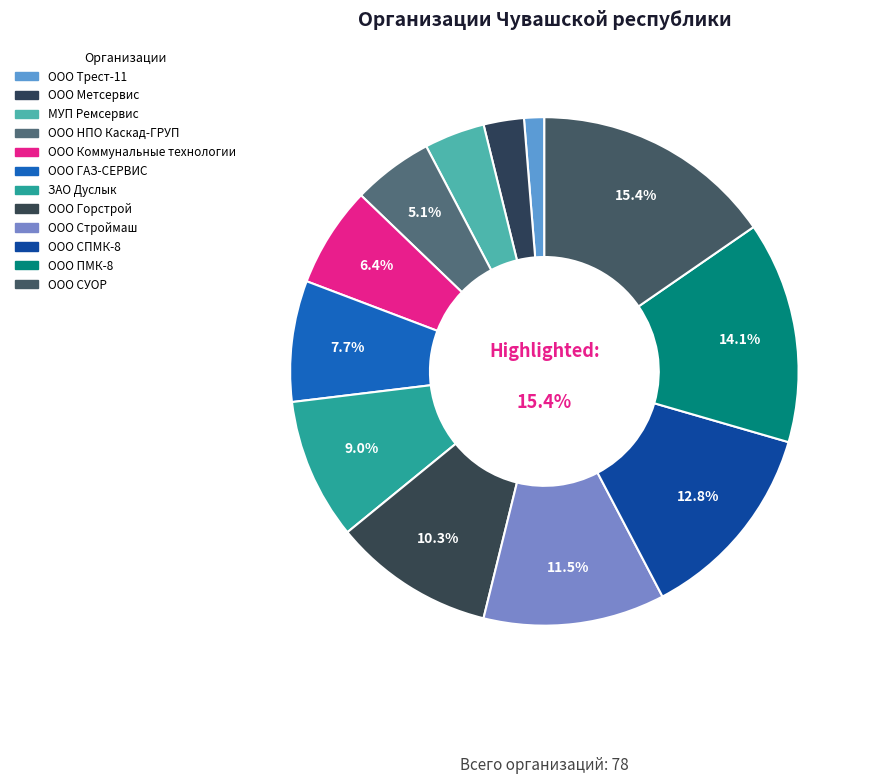

What is the ratio of the value at ООО Метсервис to the value at ООО Коммунальные технологии?

0.4